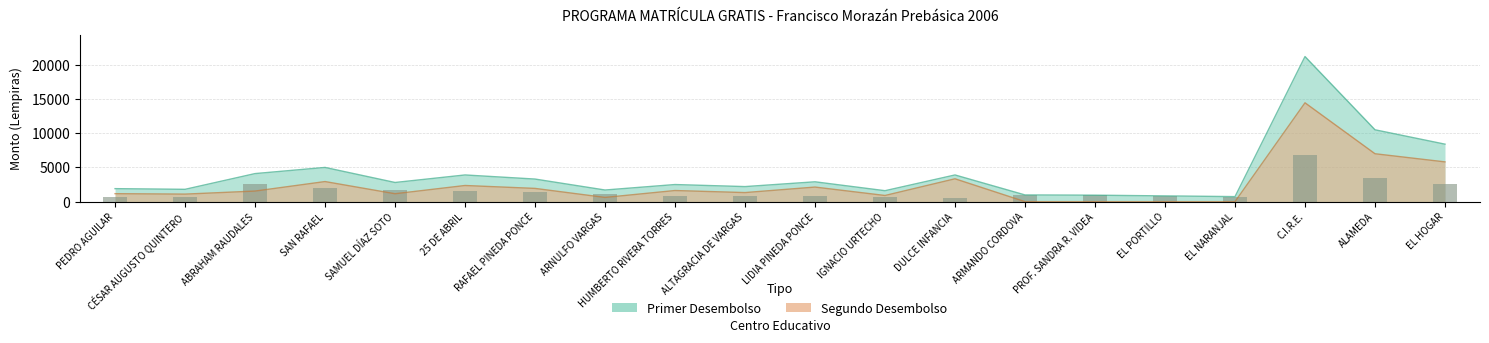

What is the total value across all series at EL HOGAR?

8400